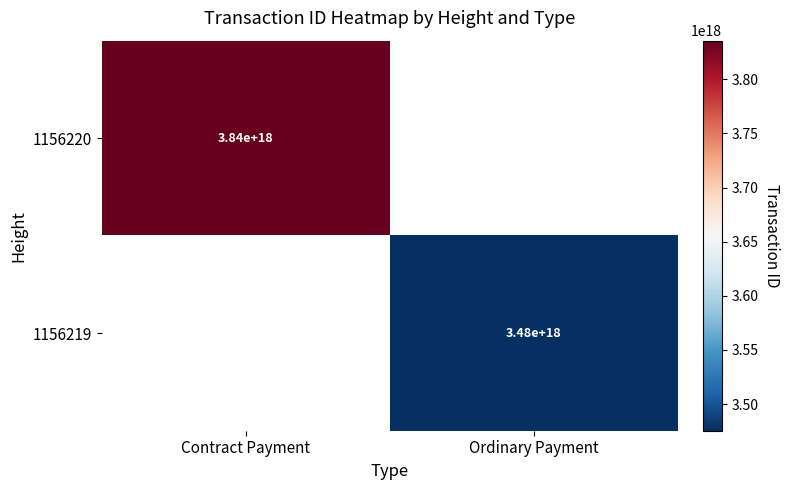

True or false: 1156220 has a value of 6174416841830045696 at Contract Payment.

False